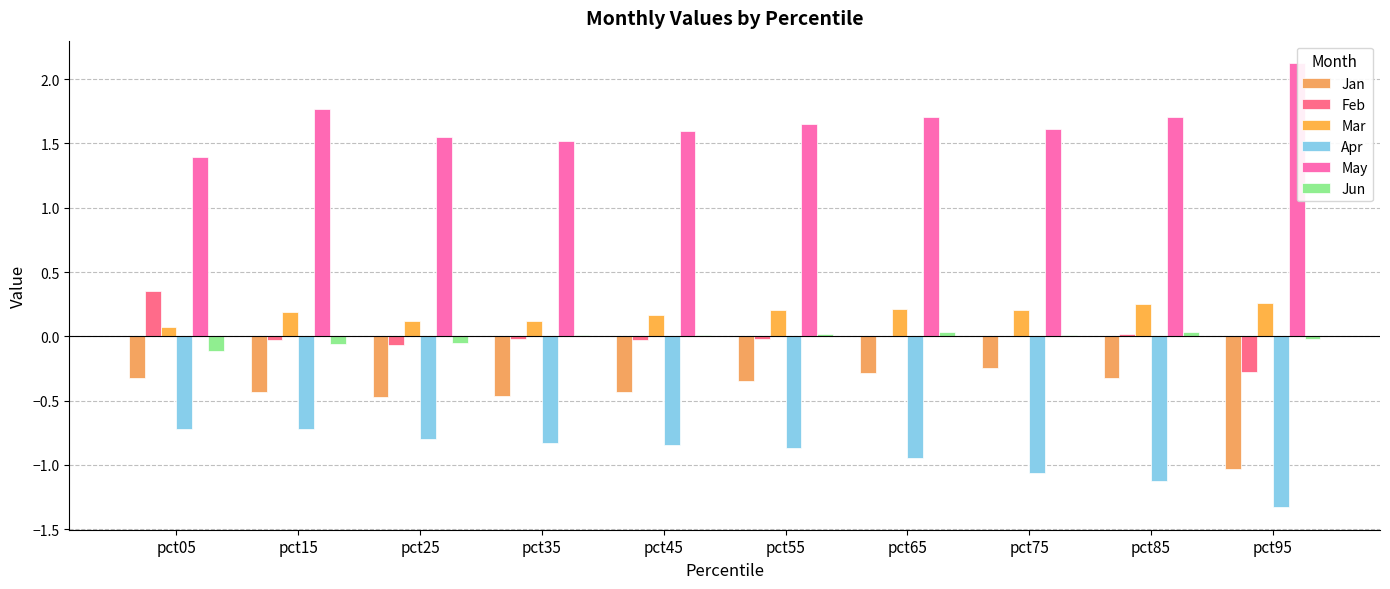

Is the value of Apr at pct65 greater than the value of Jun at pct35?

No